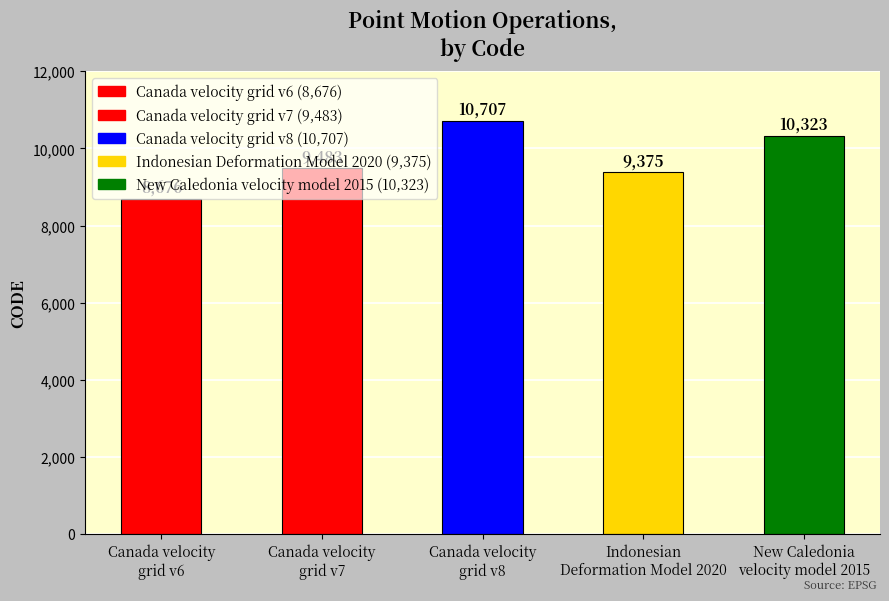

What is the approximate value at Canada velocity
grid v8?

10707